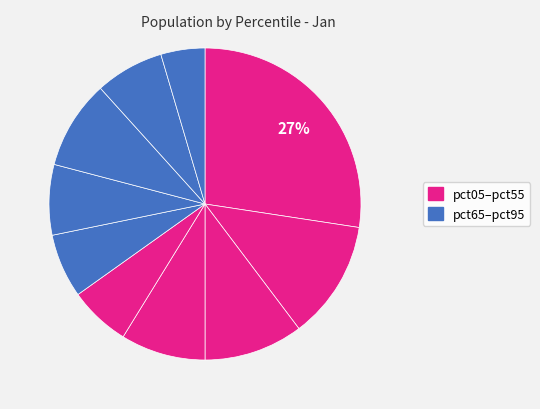

How many slices are in this pie chart?

10